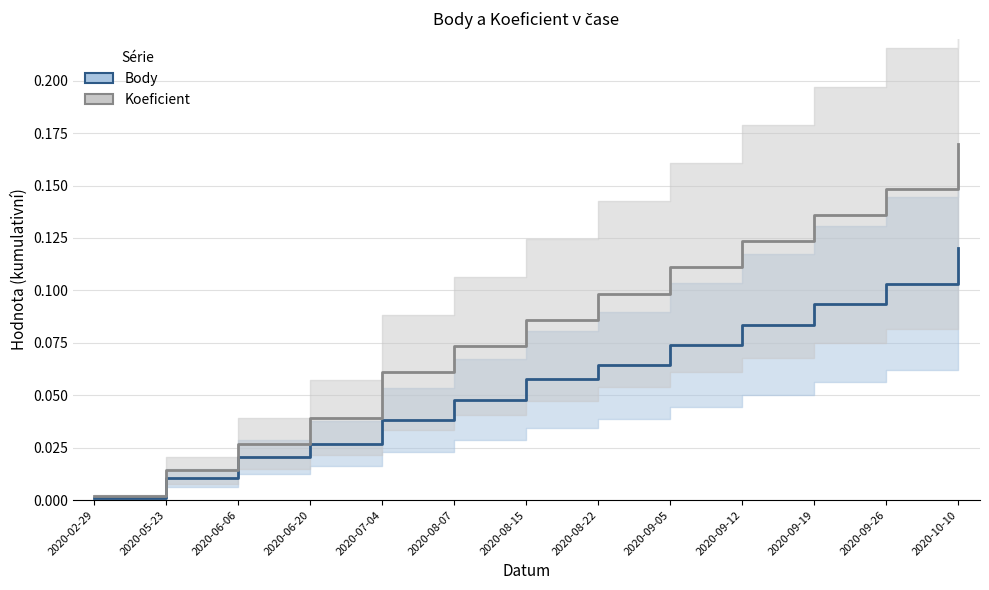

What value does the Koeficient series have at 2020-09-19?

0.1